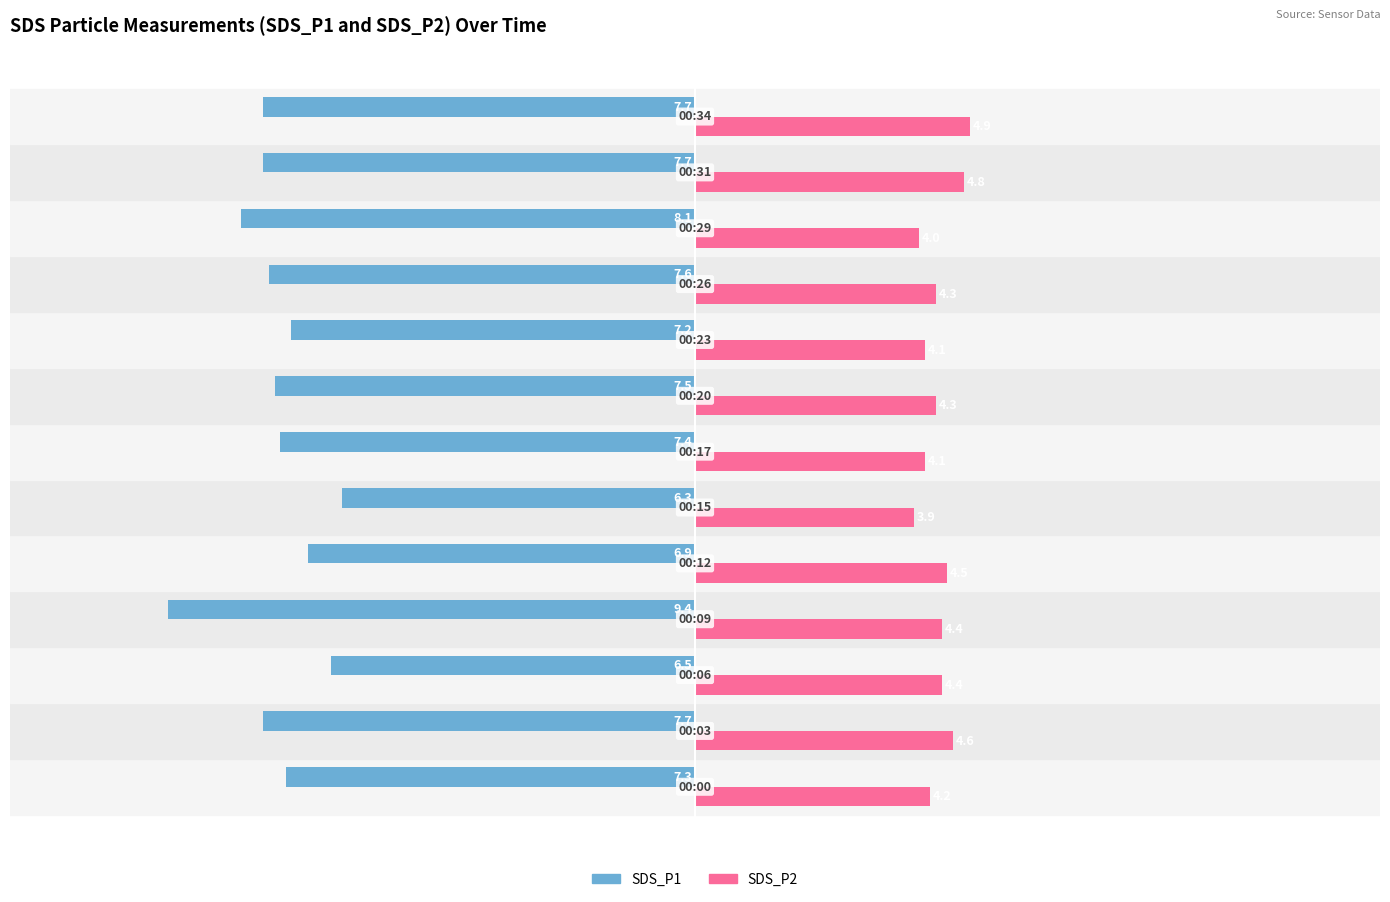

At how many categories does at least one series exceed -4?

13